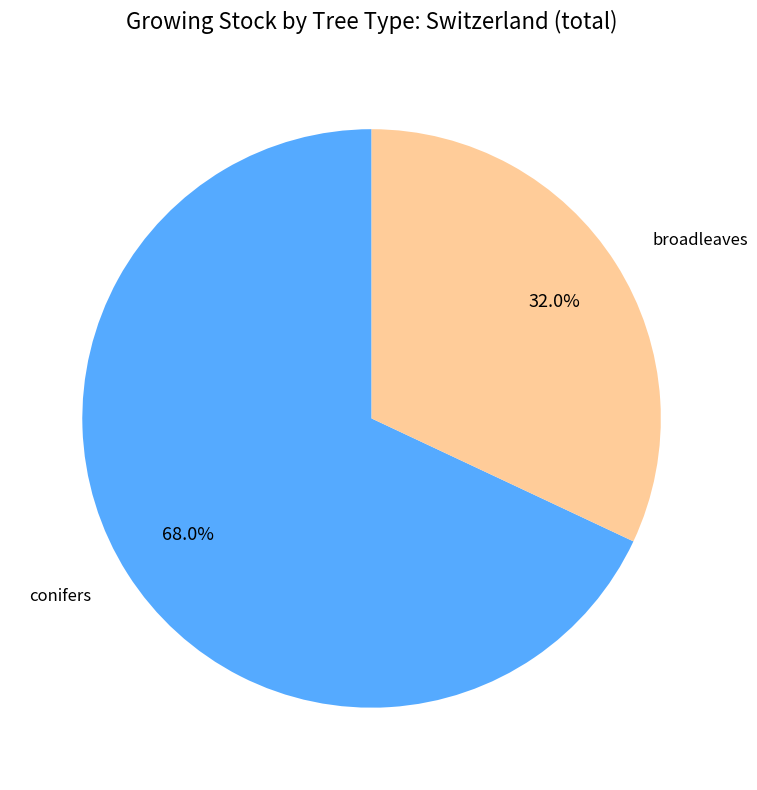

Between broadleaves and conifers, which is larger?

conifers